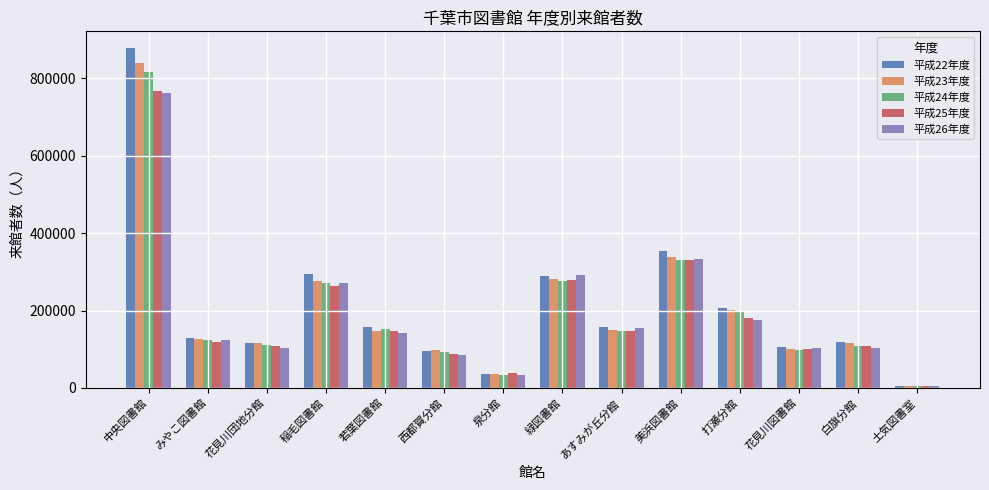

What is the label of the 9th bar from the right?

西都賀分館